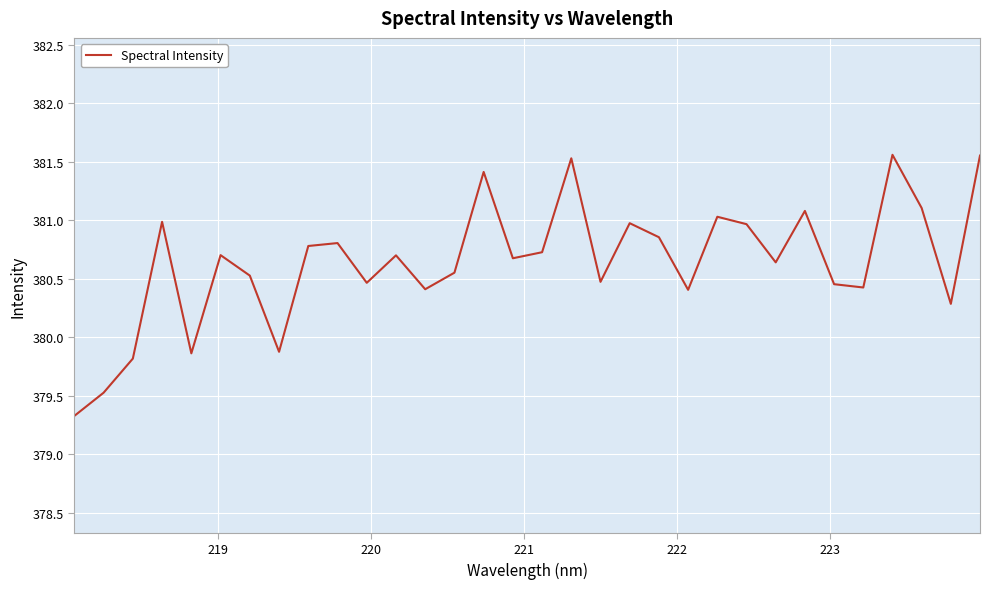

What is the difference between the maximum and minimum values?

2.2